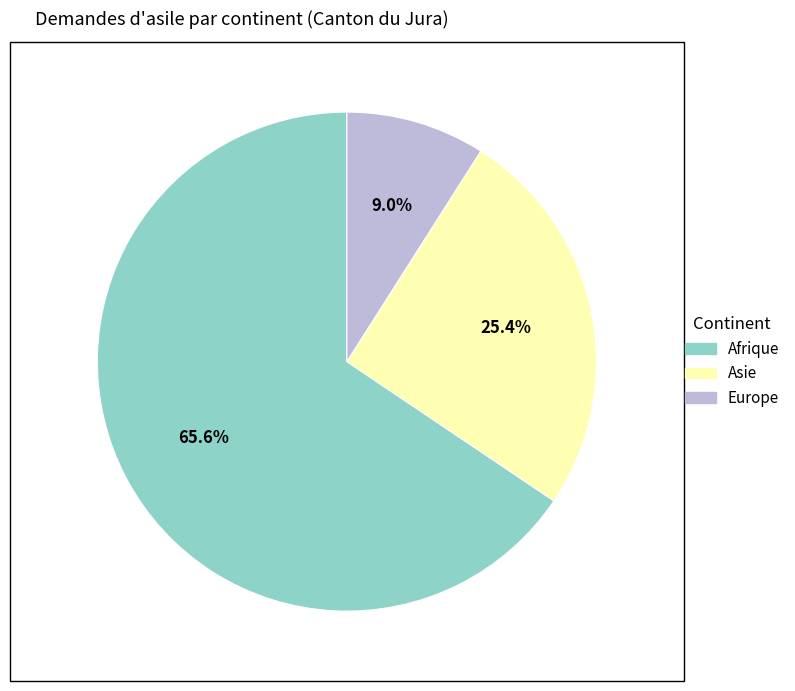

Does any single category account for the majority?

Yes